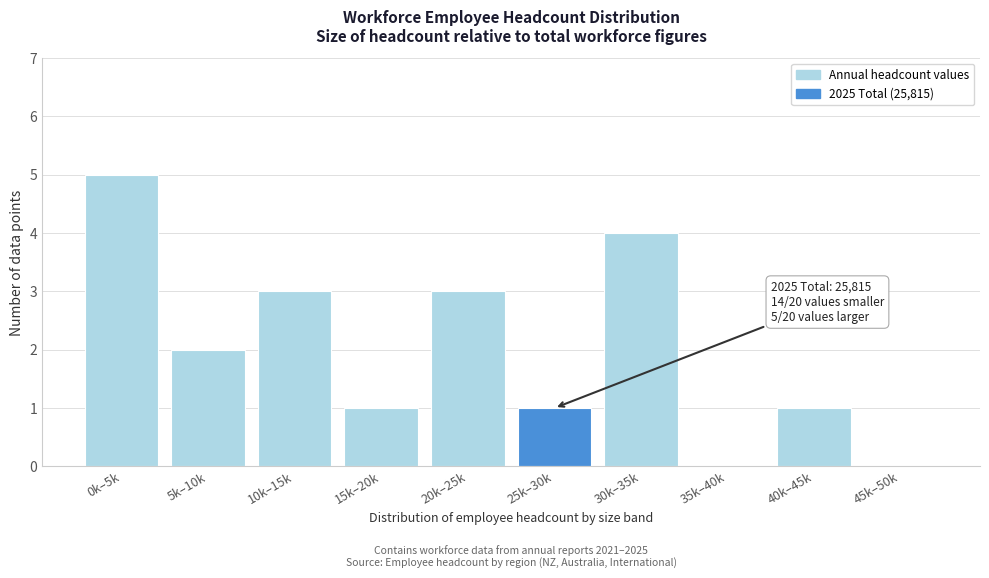

Reading left to right, list all the values displayed in this chart.

0k–5k=5	5k–10k=2	10k–15k=3	15k–20k=1	20k–25k=3	25k–30k=1	30k–35k=4	35k–40k=0	40k–45k=1	45k–50k=0